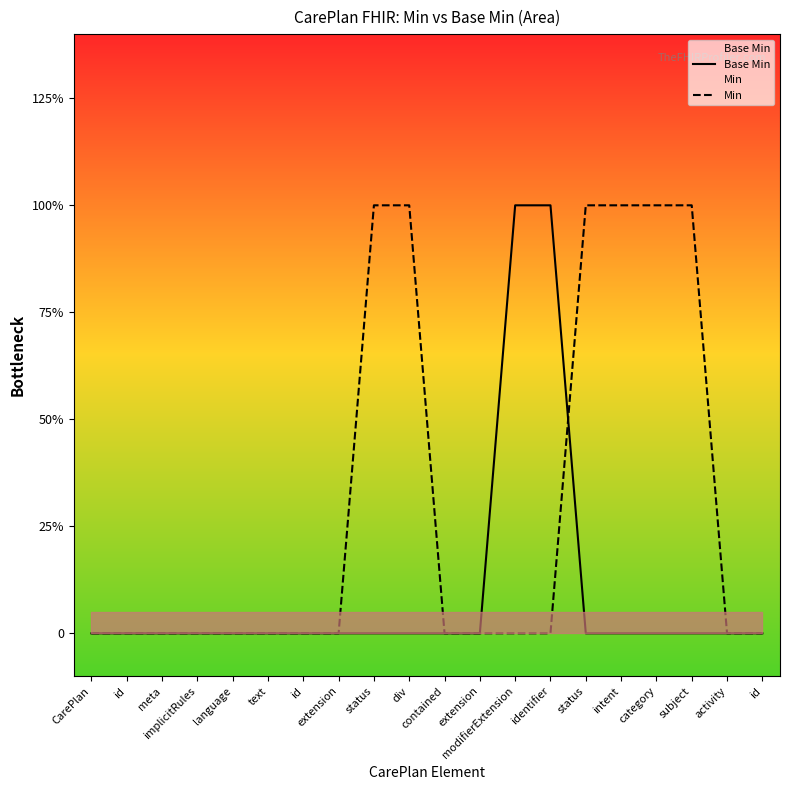

How many intersections are there between Min and Base Min?

1